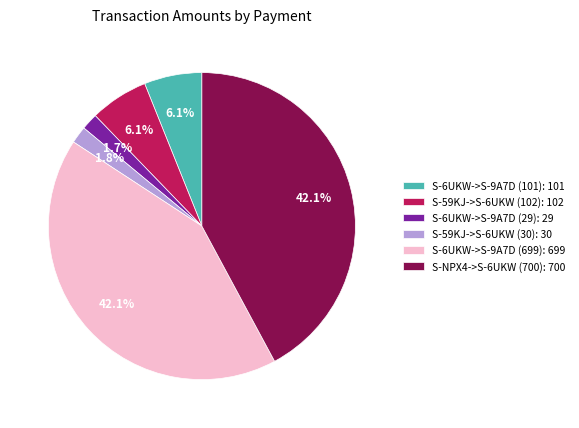

To the nearest percent, what is the difference between the S-6UKW->S-9A7D (699) and S-59KJ->S-6UKW (102) slice percentages?

36%